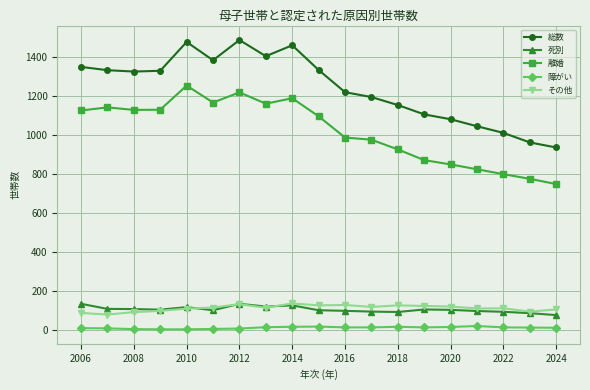

Which series has the largest range (max minus min)?

総数